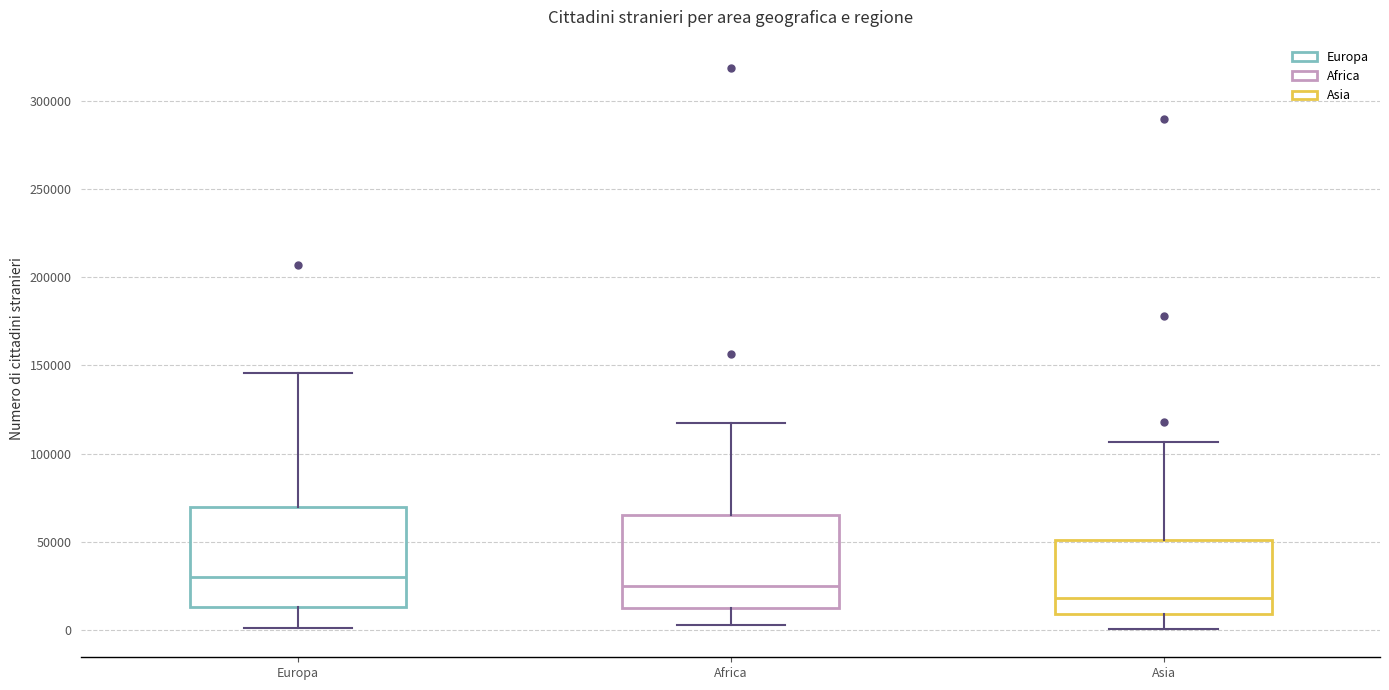

Reading left to right, transcribe this box plot: for each box, give where its median line is, the range the box spans, and where its two whiskers end, as read against the y-axis. The values are not printed on the chart, so give them approximately, as read against the axis.

Europa: median 30000, box 15000 to 70000, whiskers 0 to 145000
Africa: median 25000, box 15000 to 65000, whiskers 5000 to 115000
Asia: median 20000, box 10000 to 50000, whiskers 0 to 105000